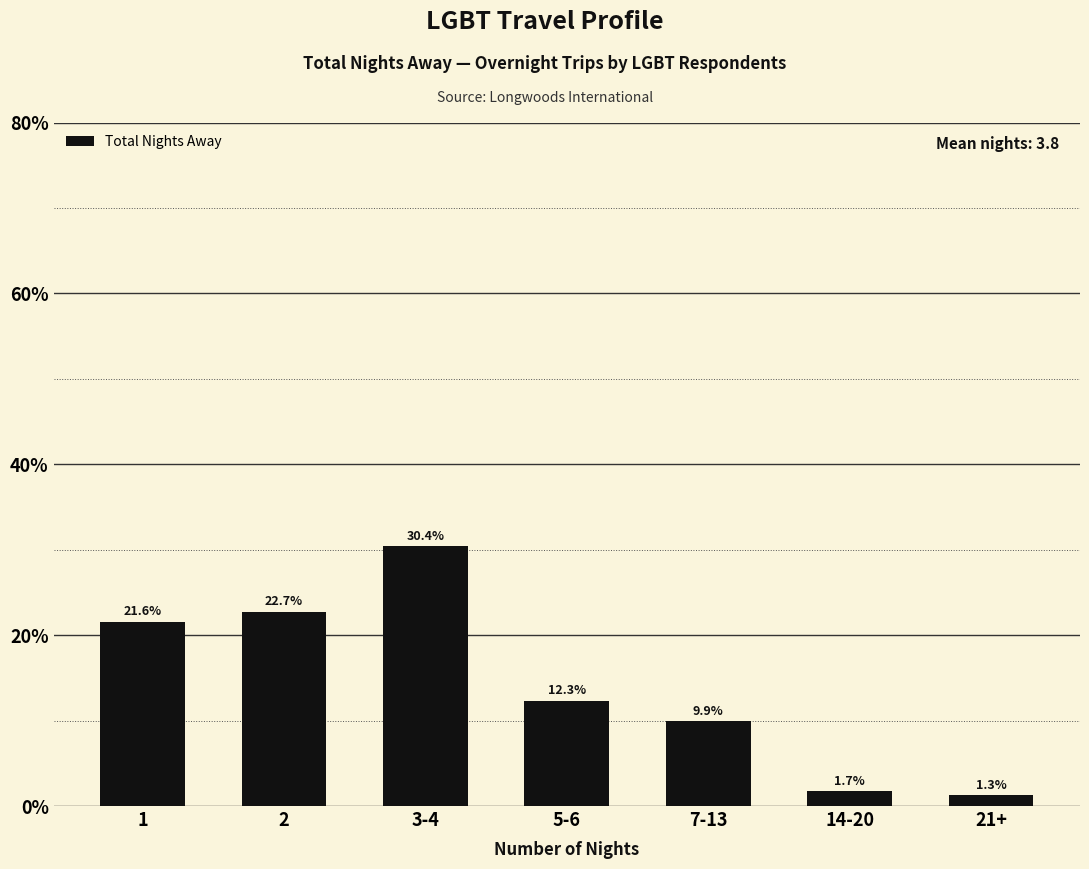

Reading left to right, transcribe all the data shown in this chart.

21.6	22.7	30.4	12.3	9.9	1.7	1.3